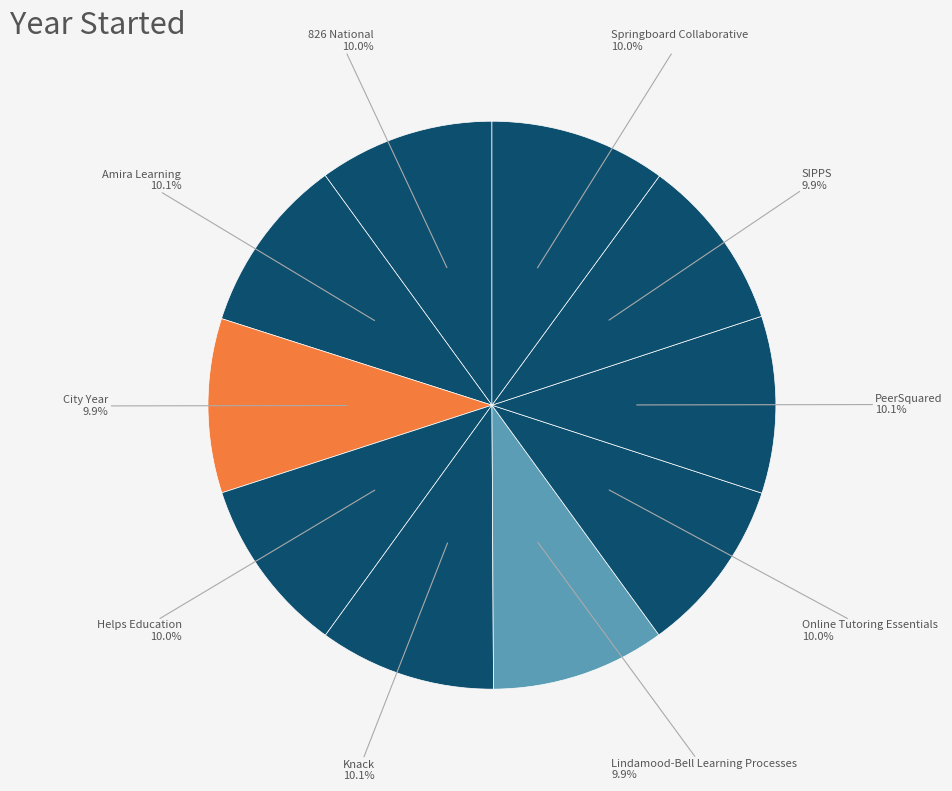

Is there any slice that represents more than half of the pie?

No